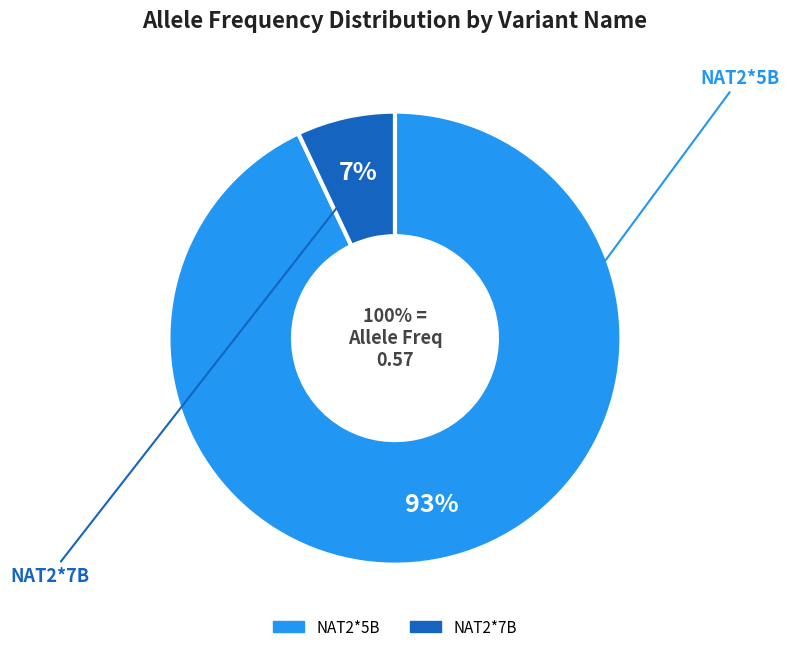

Count the number of slices in the pie.

2